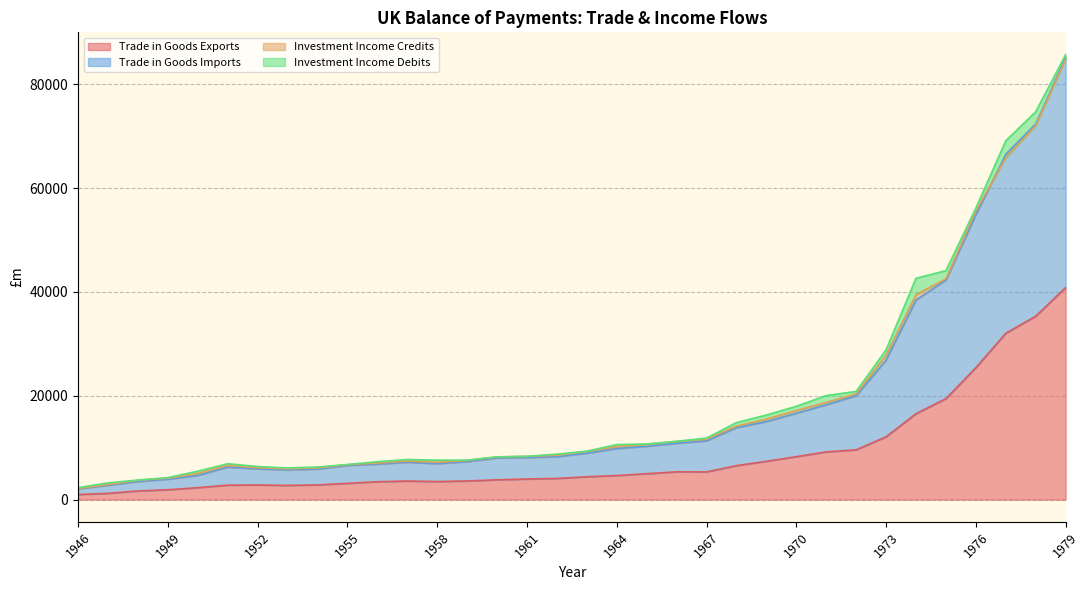

What is the difference between the Trade in Goods Exports values at 1951 and 1965?

2204